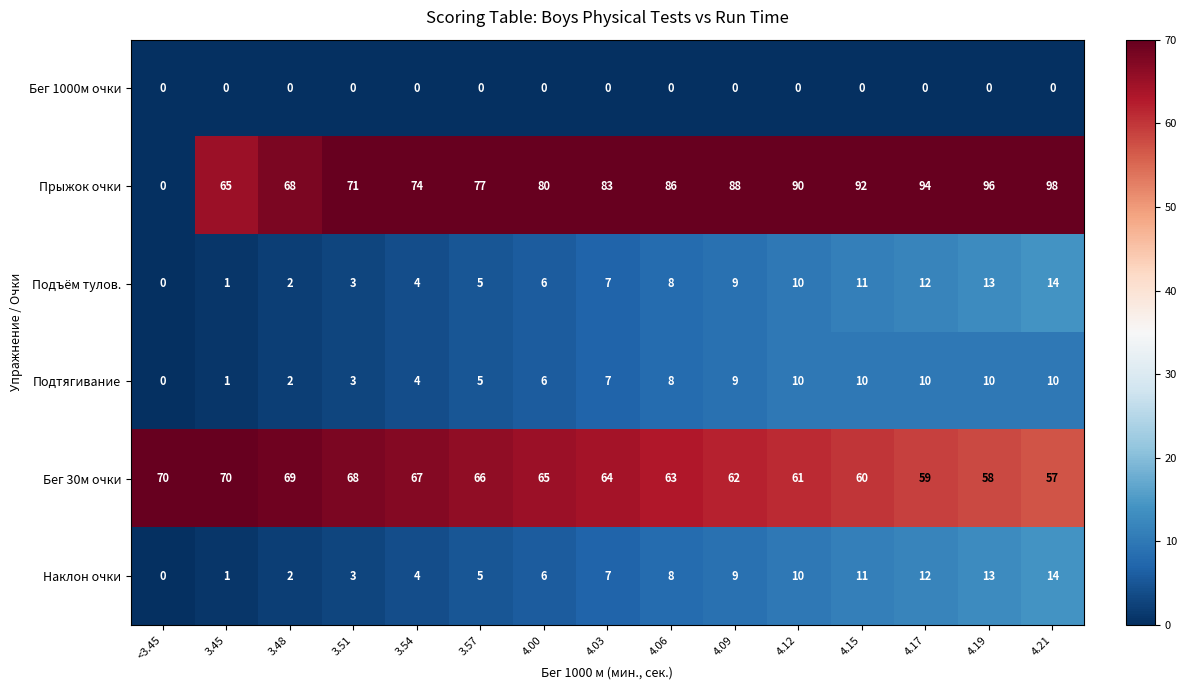

Which series changed the most between 4.03 and 4.06?

Прыжок очки